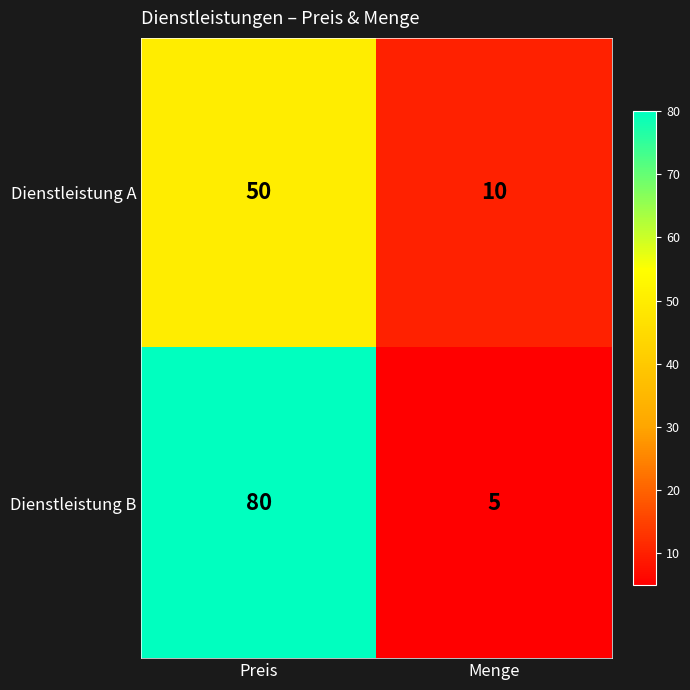

Which series has the largest range (max minus min)?

Dienstleistung B